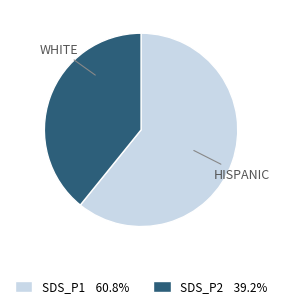

Which slice is the largest?

SDS_P1